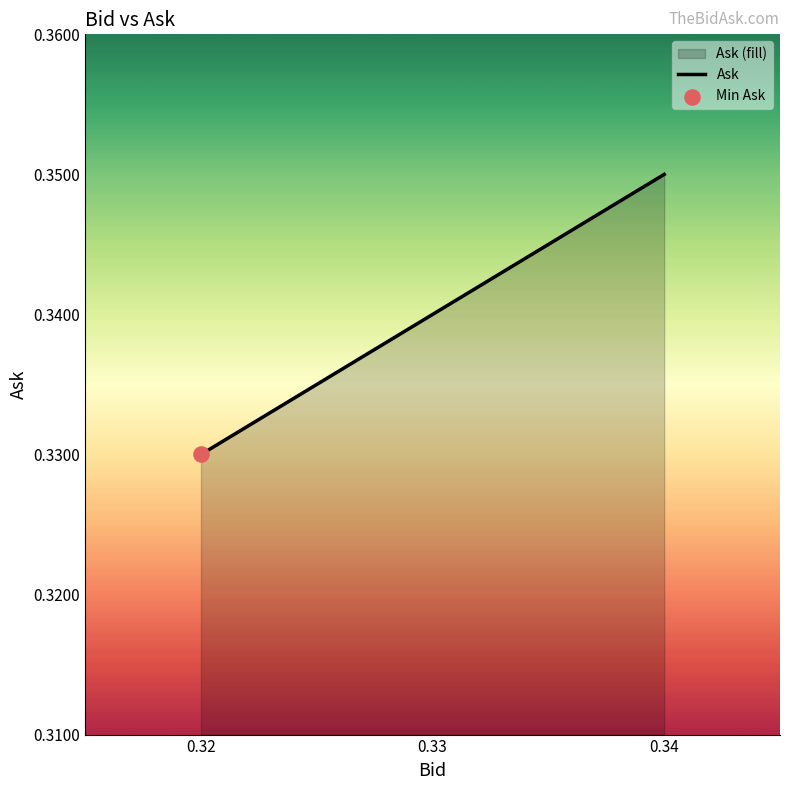

Which has a higher value, 0.34 or 0.33?

0.34